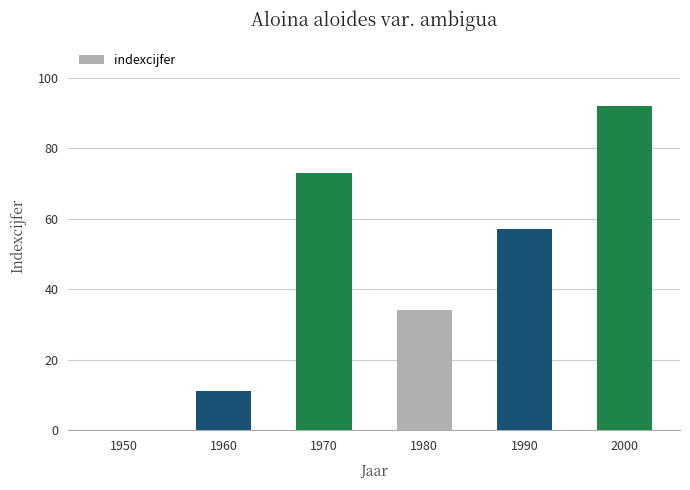

How many positive values are there?

5